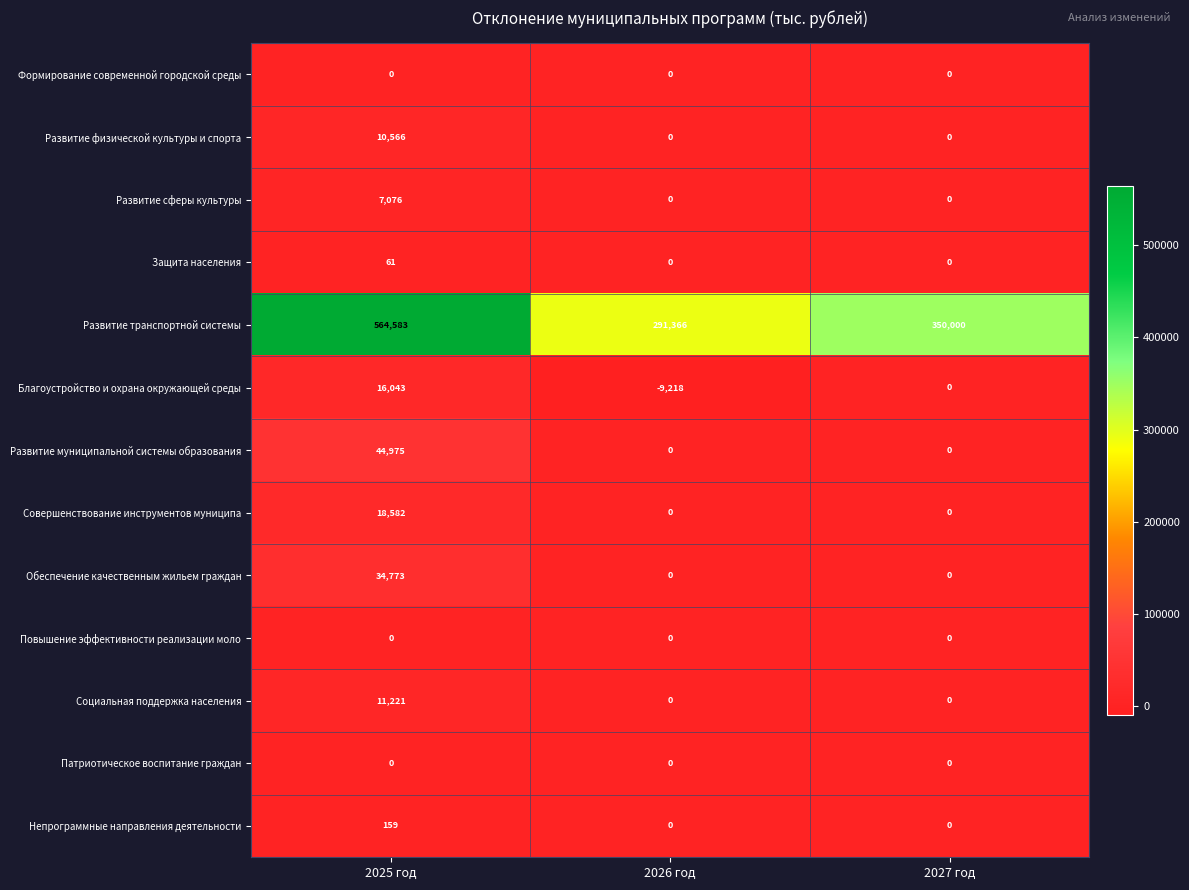

How many series are shown in this chart?

13